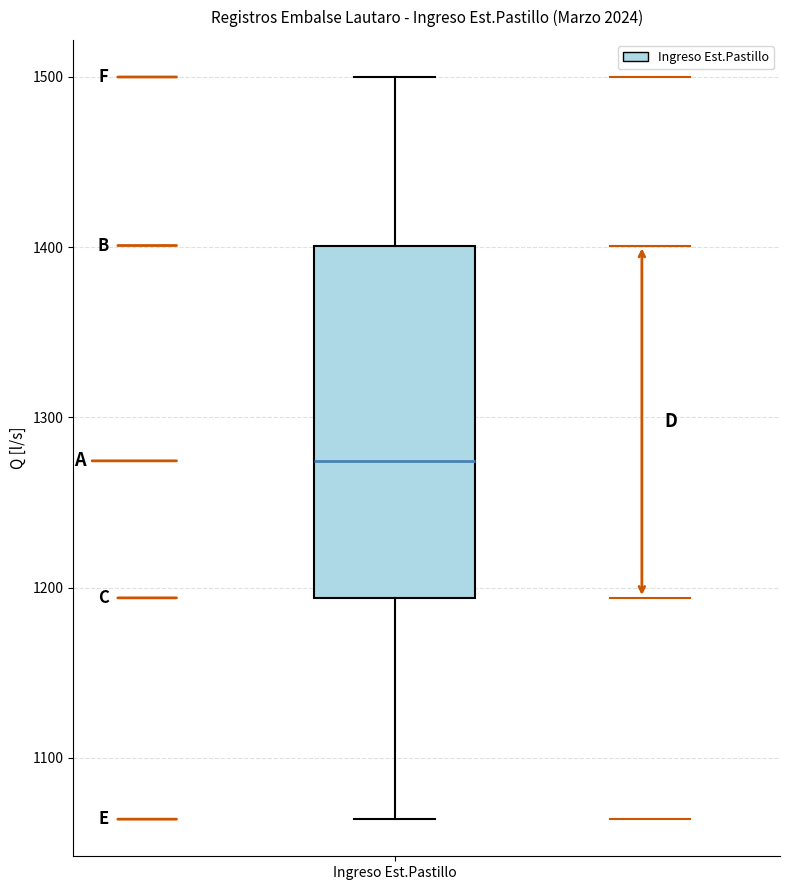

Transcribe this box plot: give where the median line is, the range the box spans, and where the two whiskers end, as read against the y-axis. The values are not printed on the chart, so give them approximately, as read against the axis.

median 1270, box 1190 to 1400, whiskers 1060 to 1500